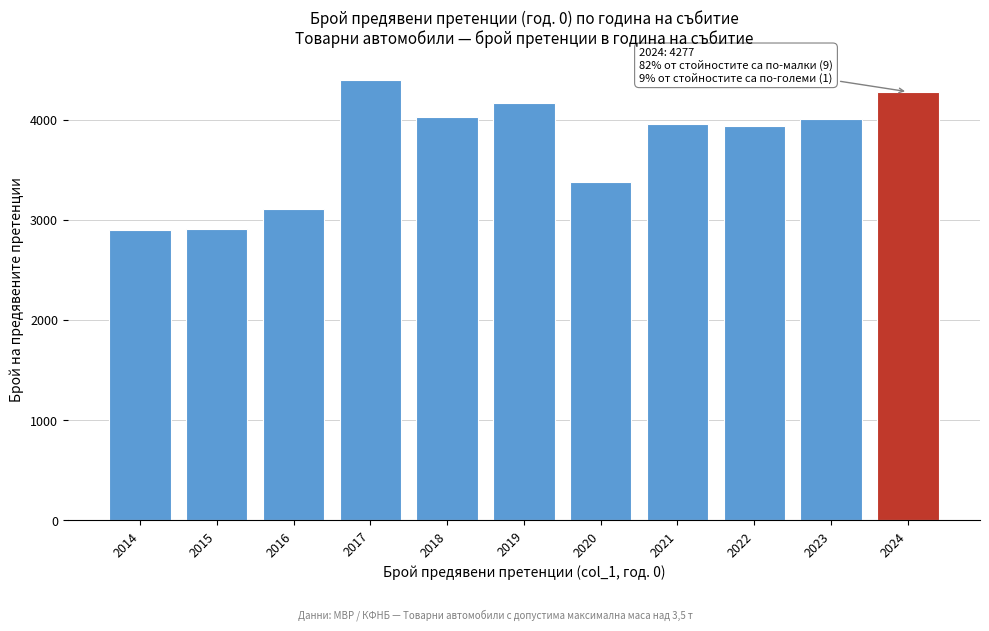

What is the value of the 8th bar from the left?

3957